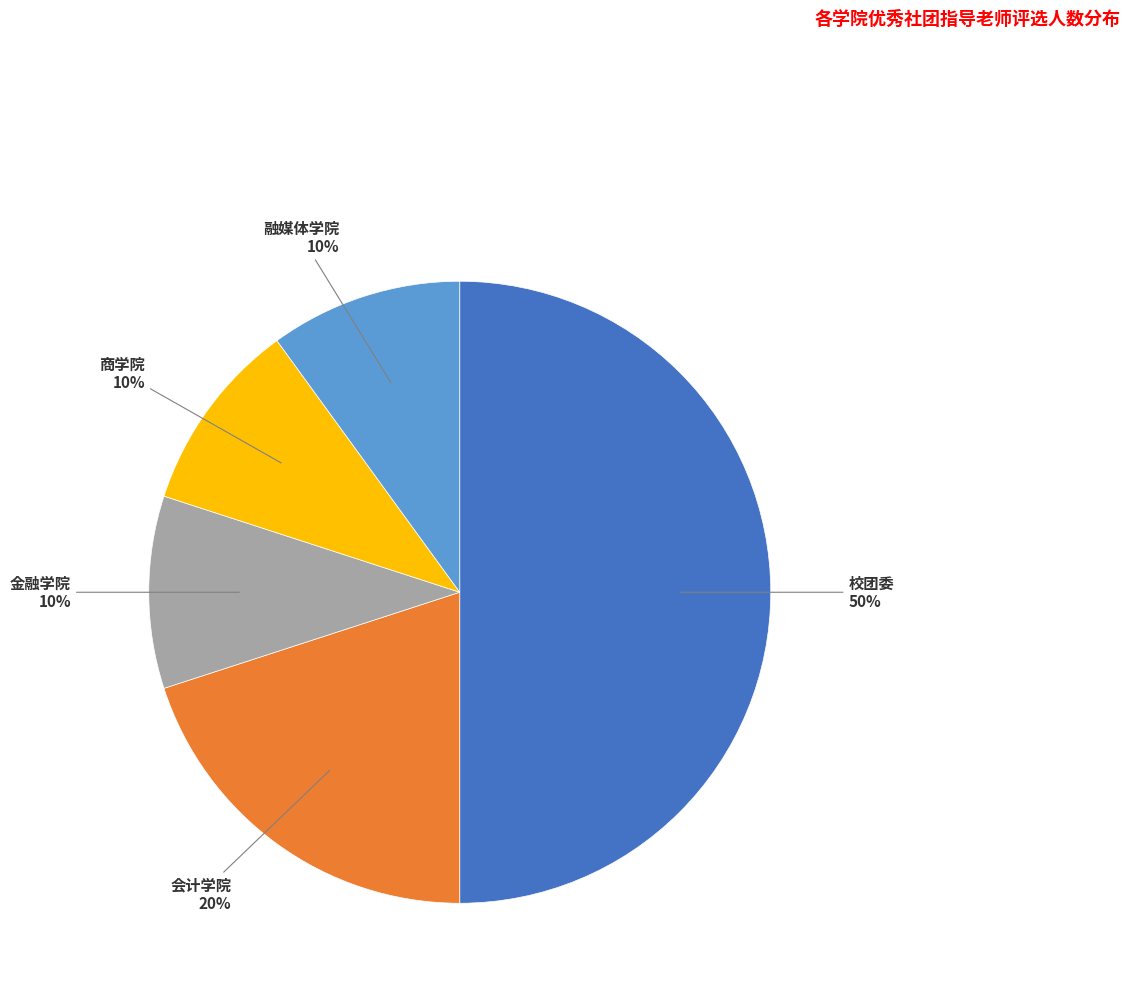

To the nearest percent, what is the average slice percentage?

20%